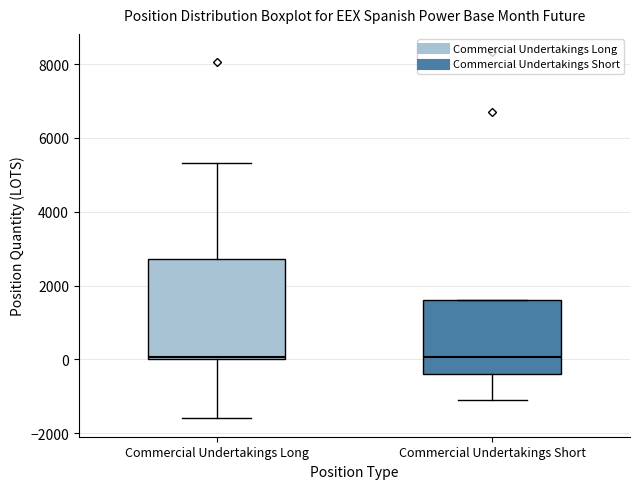

Reading left to right, read every box against the y-axis: the position of its median line, the range the box covers, and the ends of its whiskers. The values are not printed on the chart, so give them approximately, as read against the axis.

Commercial Undertakings Long: median 0, box 0 to 2800, whiskers -1600 to 5400
Commercial Undertakings Short: median 0, box -400 to 1600, whiskers -1200 to 1600